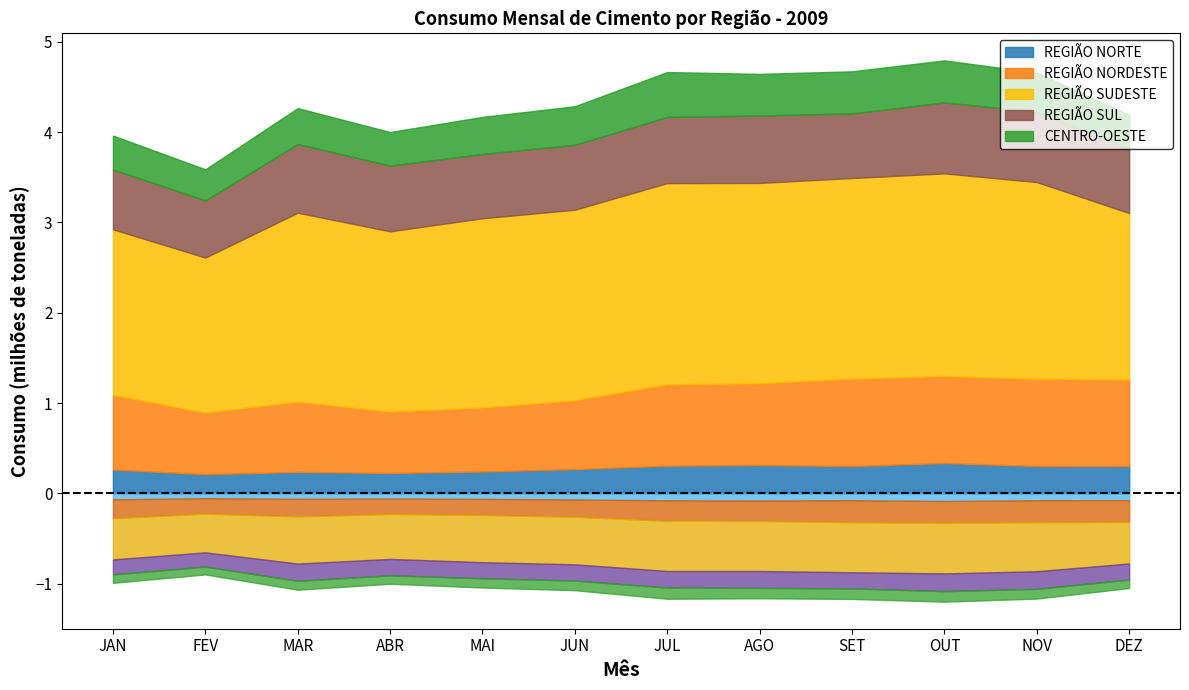

Does the chart display data point markers on the line(s)?

No